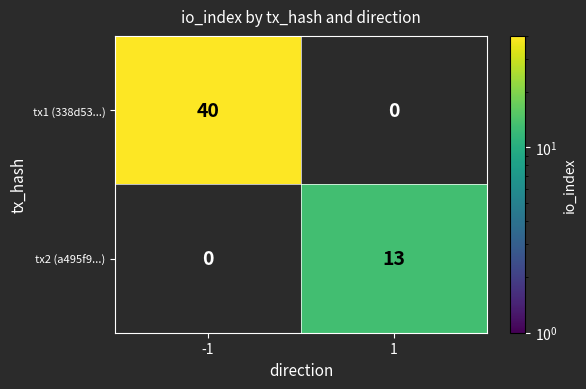

What is the maximum value shown in the chart?

40.0